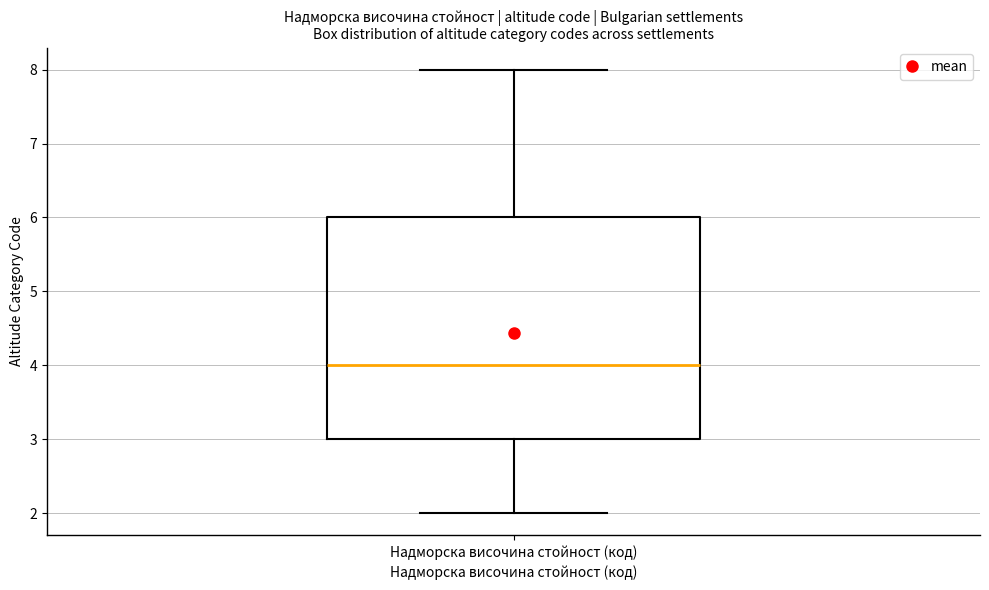

Read this box plot against the y-axis: the position of the median line, the range covered by the box, and the ends of both whiskers. The values are not printed on the chart, so give them approximately, as read against the axis.

median 4, box 3 to 6, whiskers 2 to 8